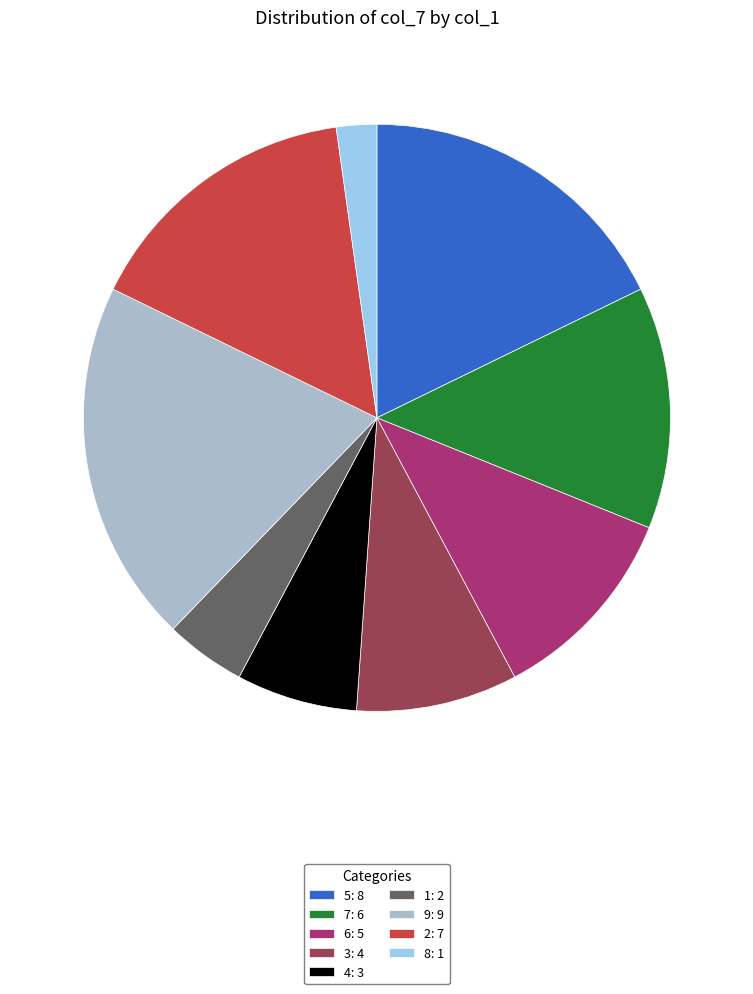

Combined, do 9 and 2 account for over 50%?

No